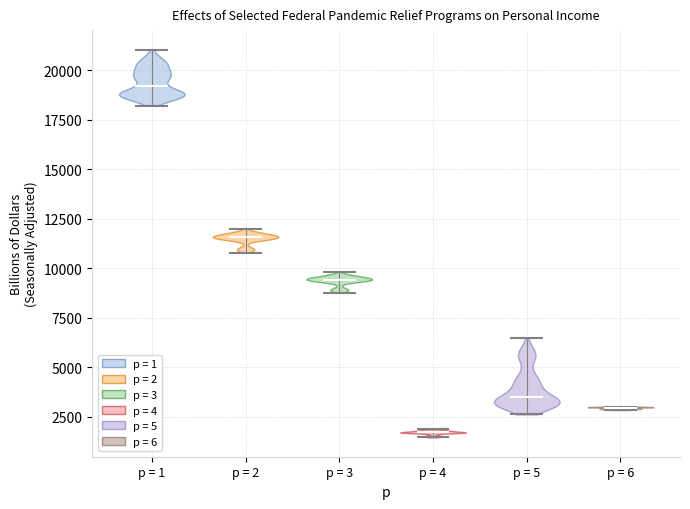

Where does the median line of the violin for p = 4 sit on the y-axis? The values are not printed on the chart, so give them approximately, as read against the axis.

1500